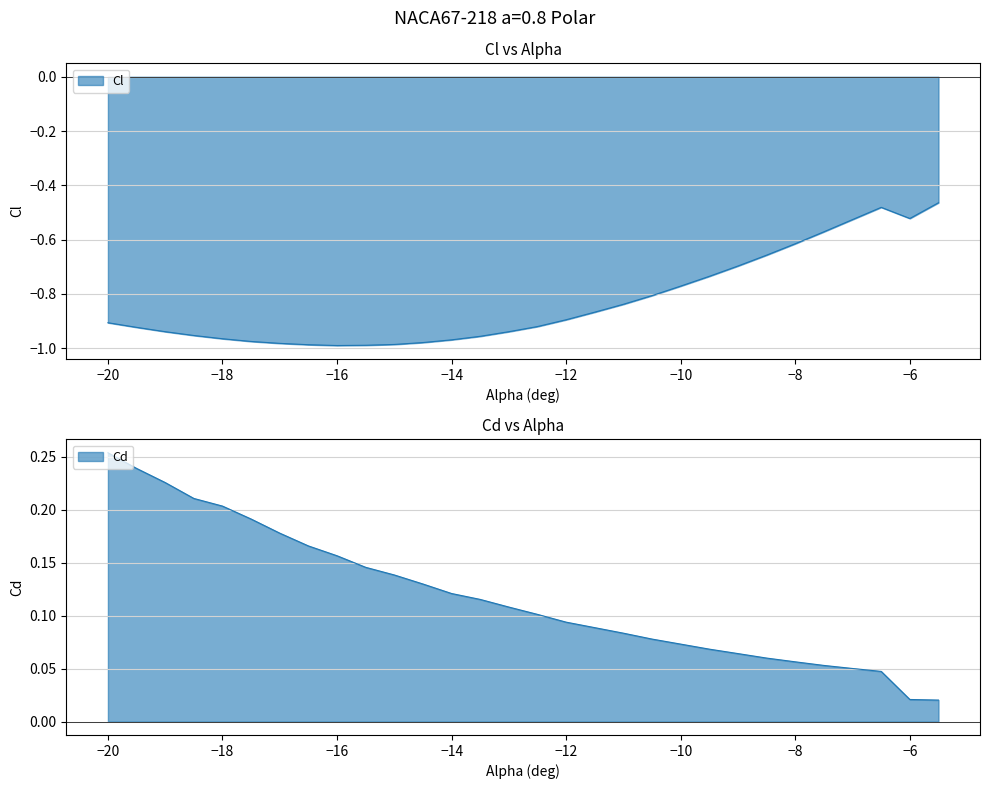

Is the value of Cl at 15 greater than the value of Cd at 25?

No